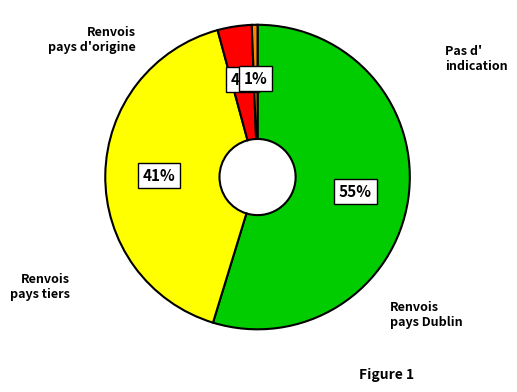

How many segments does this pie chart have?

4